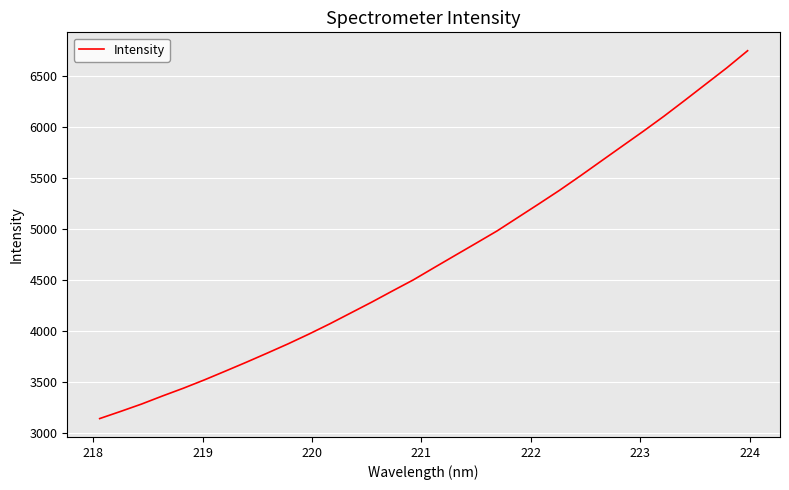

What is the difference between the maximum and minimum values?

3601.5